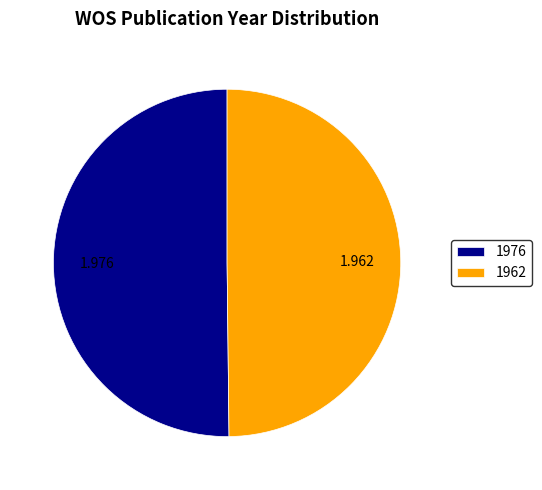

Is the sum of 1962 and 1976 greater than half?

Yes